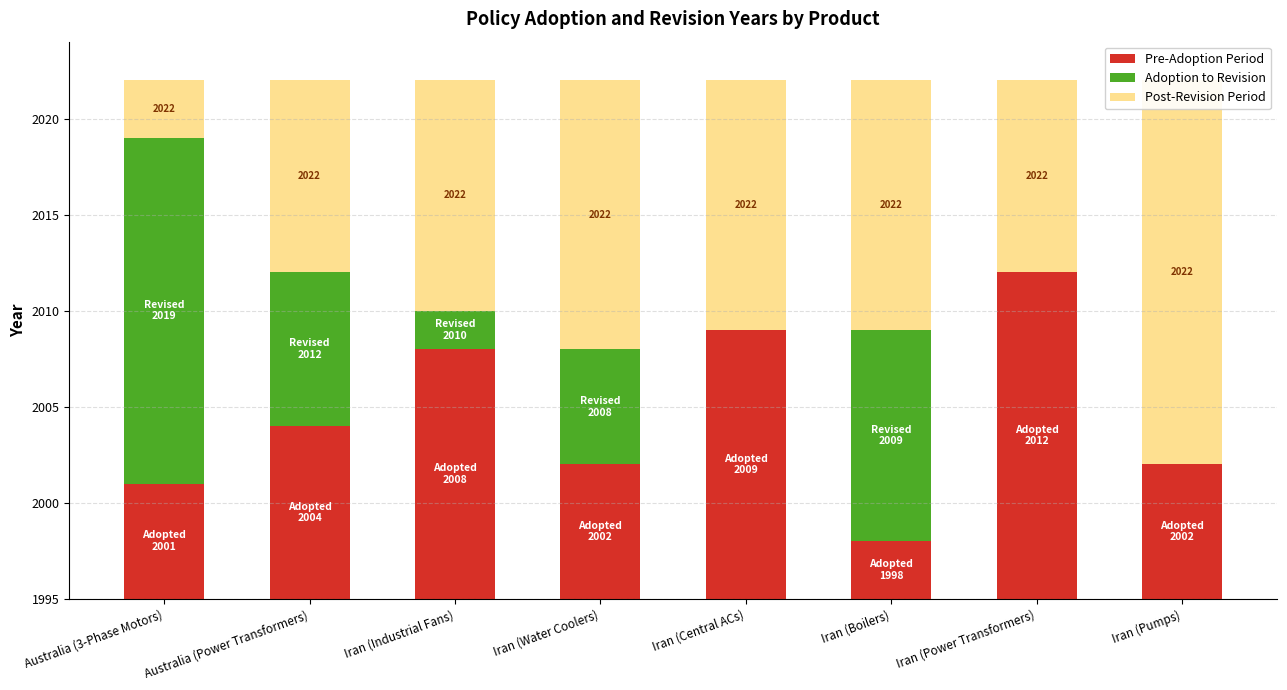

At how many categories does at least one series exceed 6?

8